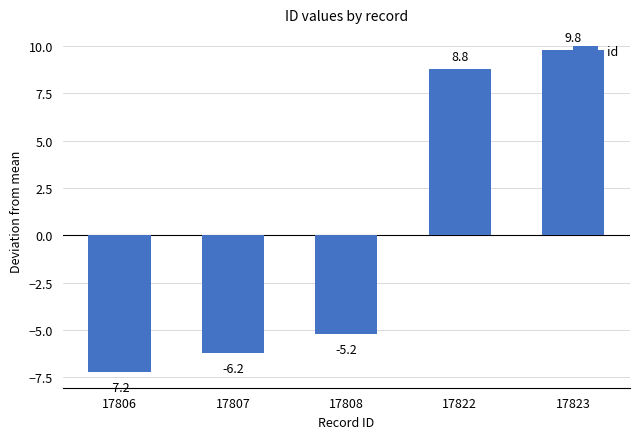

Which category has the lowest value across all series?

17806